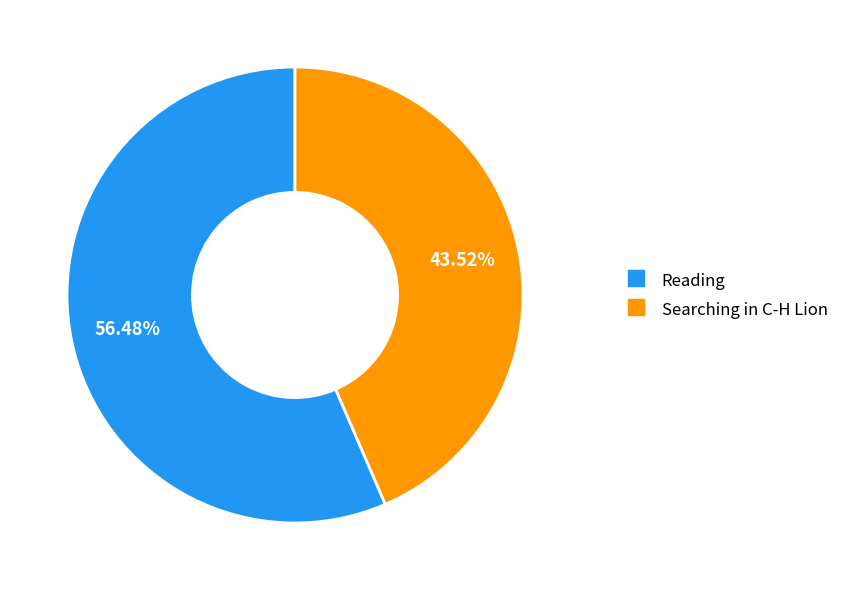

Combined, do Reading and Searching in C-H Lion account for over 50%?

Yes